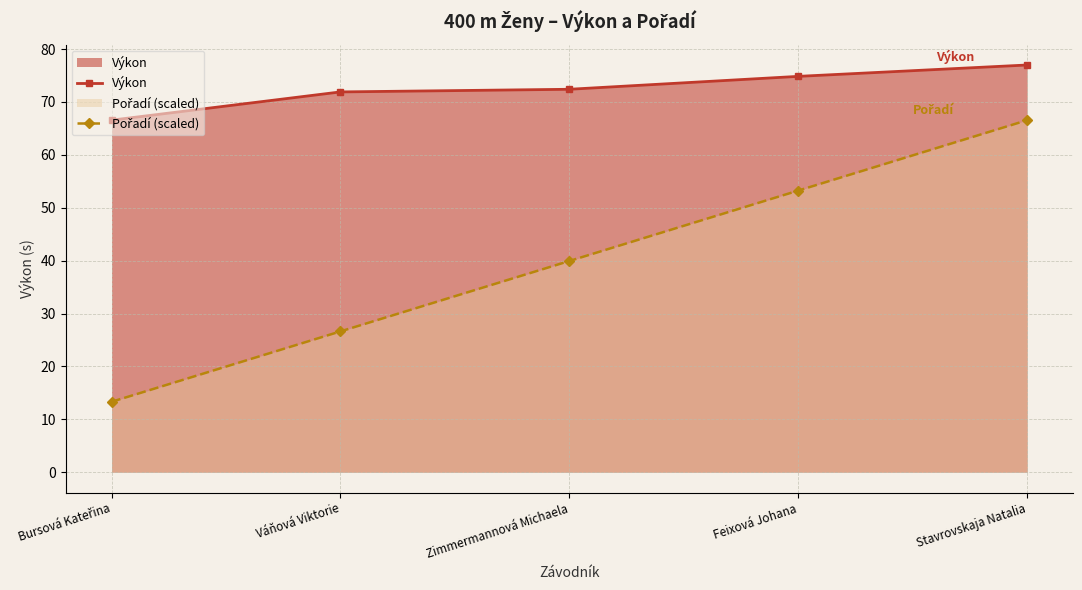

Rank the categories by Pořadí (scaled) value from lowest to highest.

Bursová Kateřina, Váňová Viktorie, Zimmermannová Michaela, Feixová Johana, Stavrovskaja Natalia